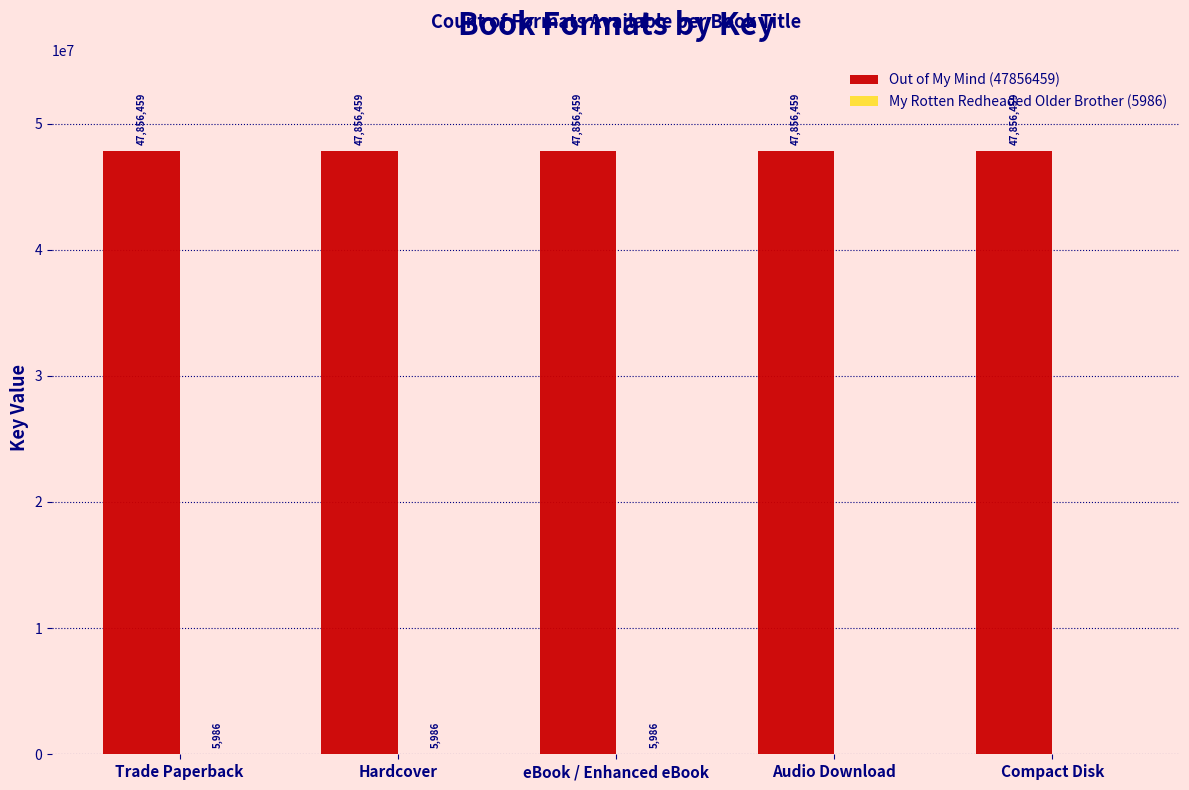

What is the sum of all Out of My Mind (47856459) values?

239282295